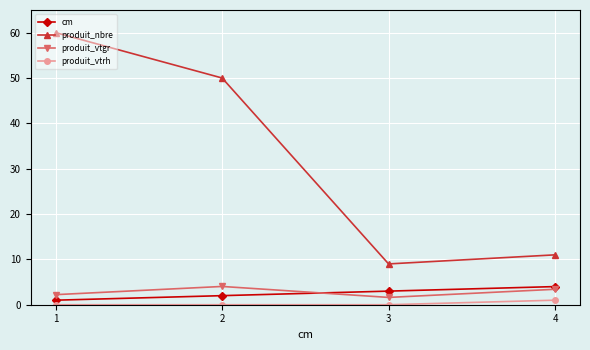

What is the value of the cm point at the 1st from the left?

1.0